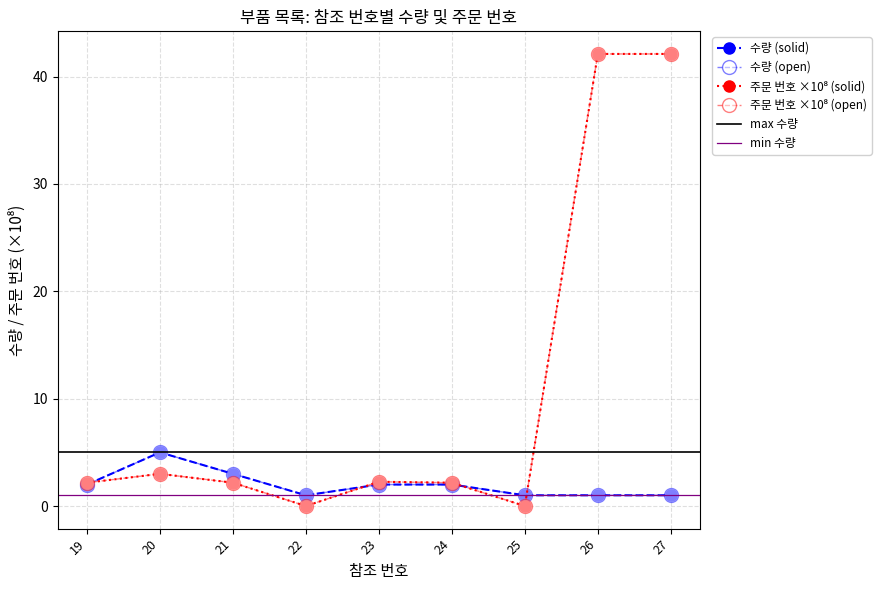

What is the difference between the maximum and minimum values in the 주문 번호 (scaled) series?

42.1